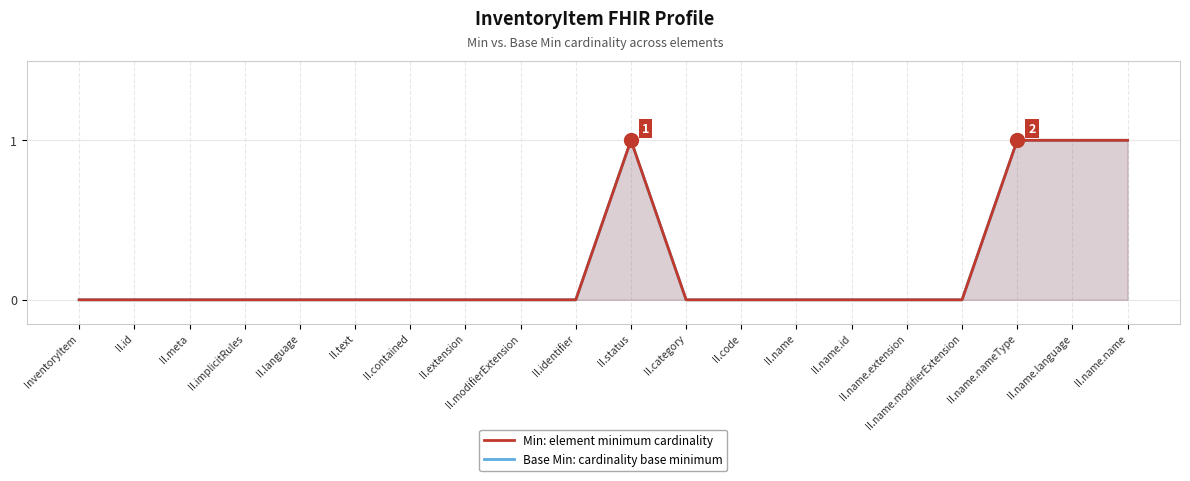

Reading left to right, list all the values displayed in this chart.

Base Min: cardinality base minimum: InventoryItem=0	II.id=0	II.meta=0	II.implicitRules=0	II.language=0	II.text=0	II.contained=0	II.extension=0	II.modifierExtension=0	II.identifier=0	II.status=1	II.category=0	II.code=0	II.name=0	II.name.id=0	II.name.extension=0	II.name.modifierExtension=0	II.name.nameType=1	II.name.language=1	II.name.name=1
Min: element minimum cardinality: InventoryItem=0	II.id=0	II.meta=0	II.implicitRules=0	II.language=0	II.text=0	II.contained=0	II.extension=0	II.modifierExtension=0	II.identifier=0	II.status=1	II.category=0	II.code=0	II.name=0	II.name.id=0	II.name.extension=0	II.name.modifierExtension=0	II.name.nameType=1	II.name.language=1	II.name.name=1